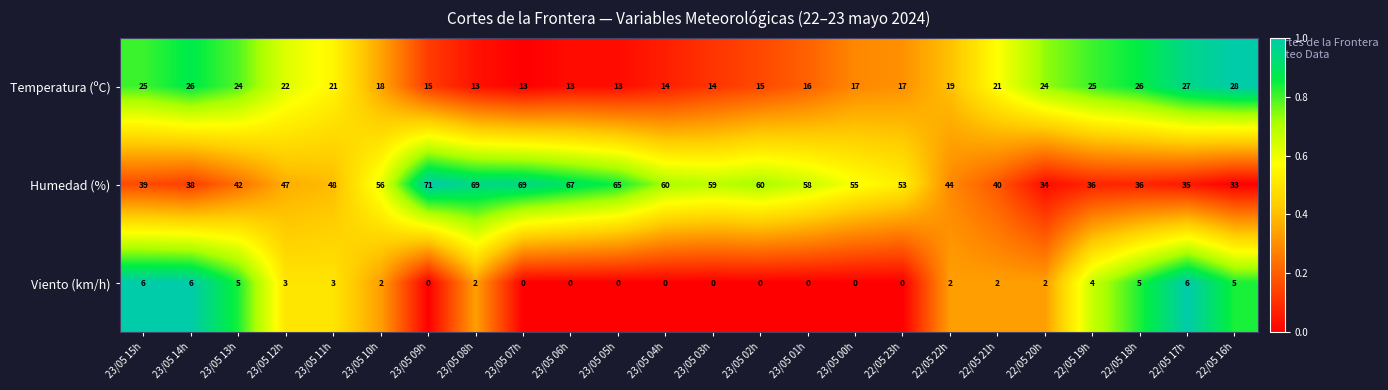

The value of Viento (km/h) at 23/05 07h is -3. True or false?

False